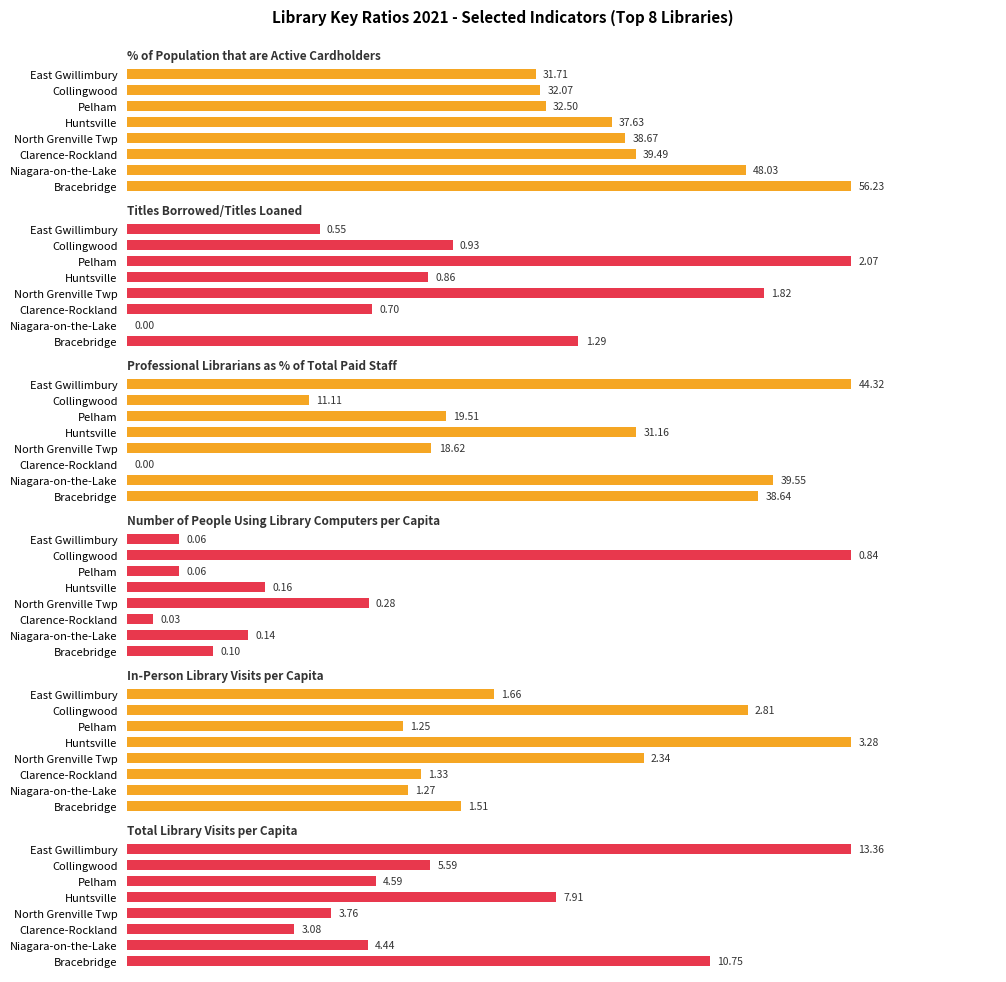

True or false: In-Person Library Visits per Capita has a value of 55.9 at Pelham.

False